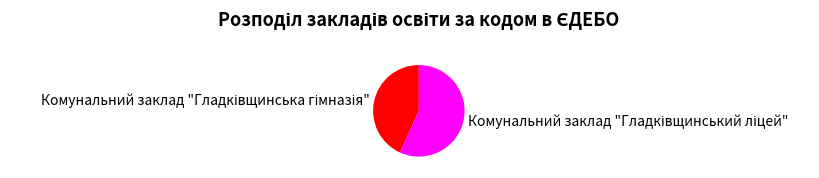

Is there a majority slice in this chart?

Yes